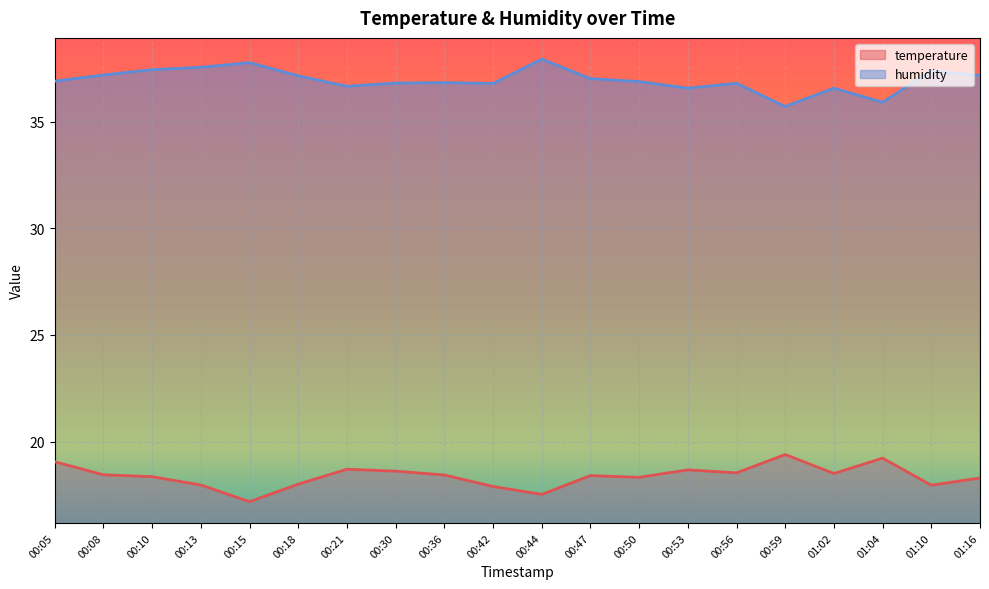

At 00:36, list the series in order from largest to smallest.

humidity, temperature